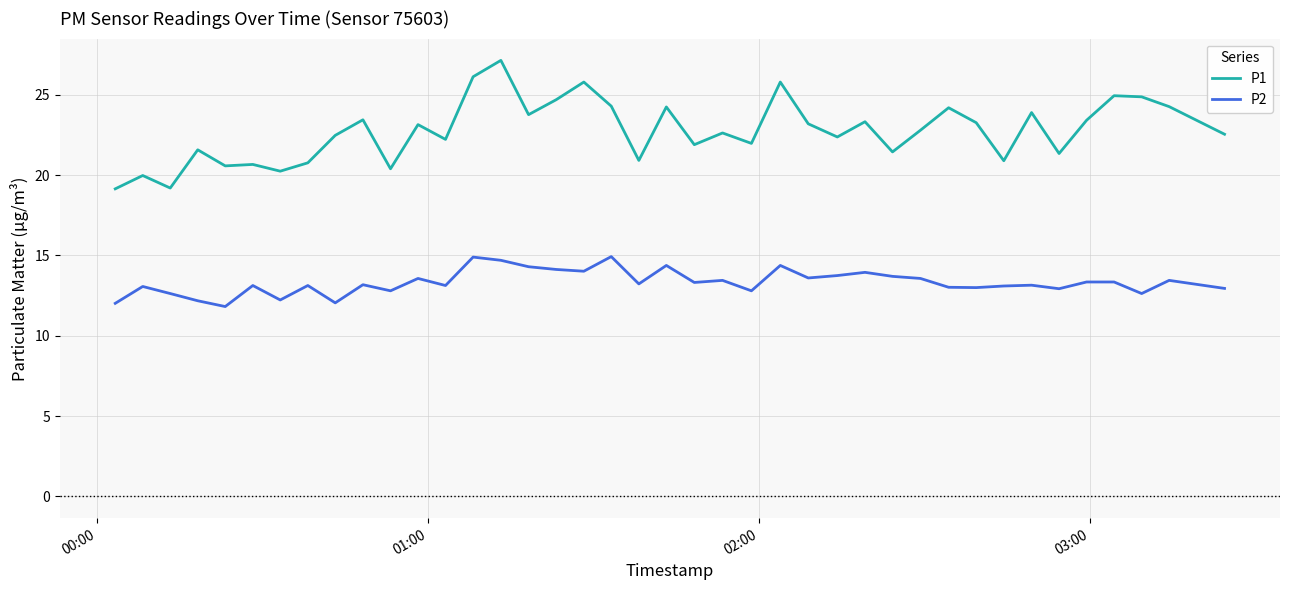

List the series in order of their overall mean, highest first.

P1, P2